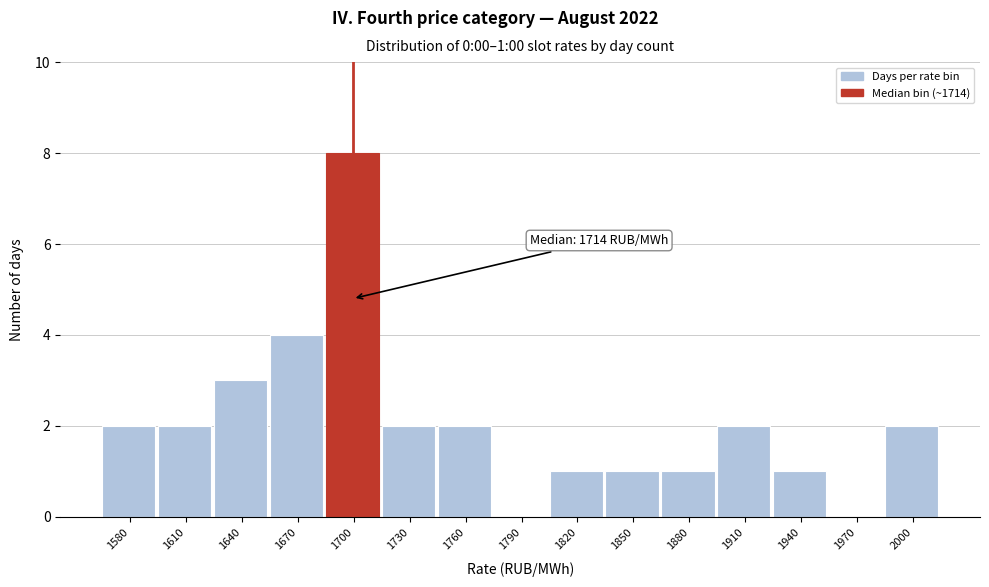

Reading left to right, extract all data points from this chart.

1580=2	1610=2	1640=3	1670=4	1700=8	1730=2	1760=2	1790=0	1820=1	1850=1	1880=1	1910=2	1940=1	1970=0	2000=2